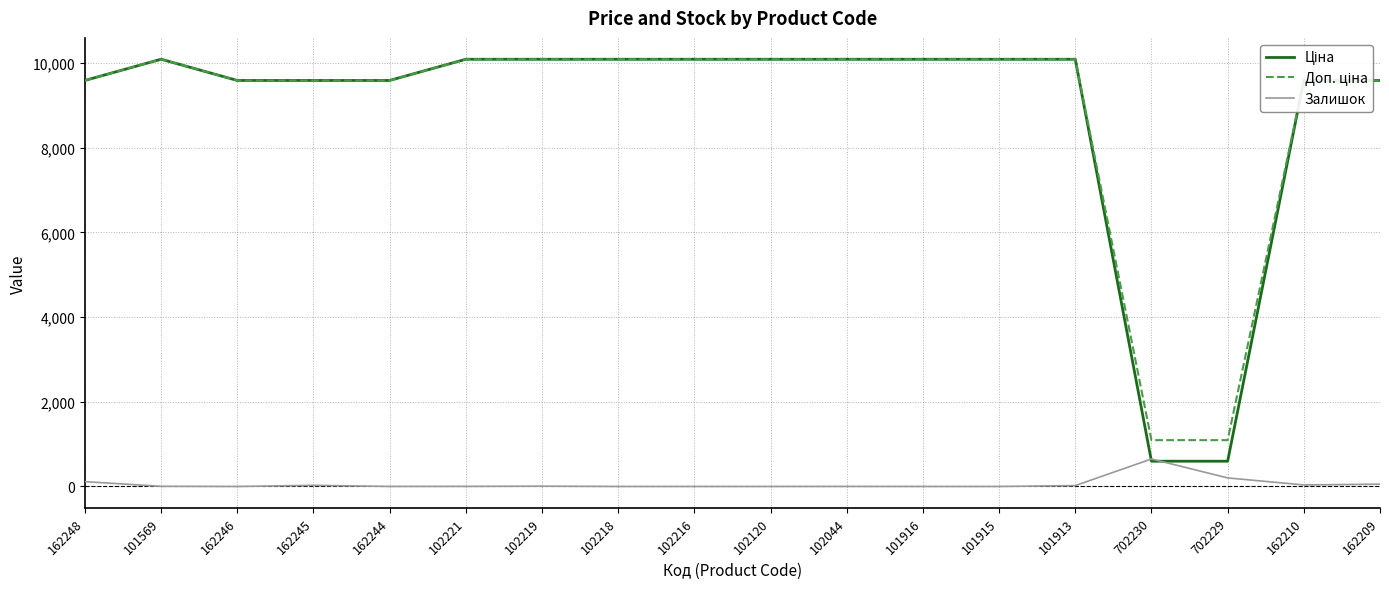

What is the maximum value shown in the chart?

10085.8